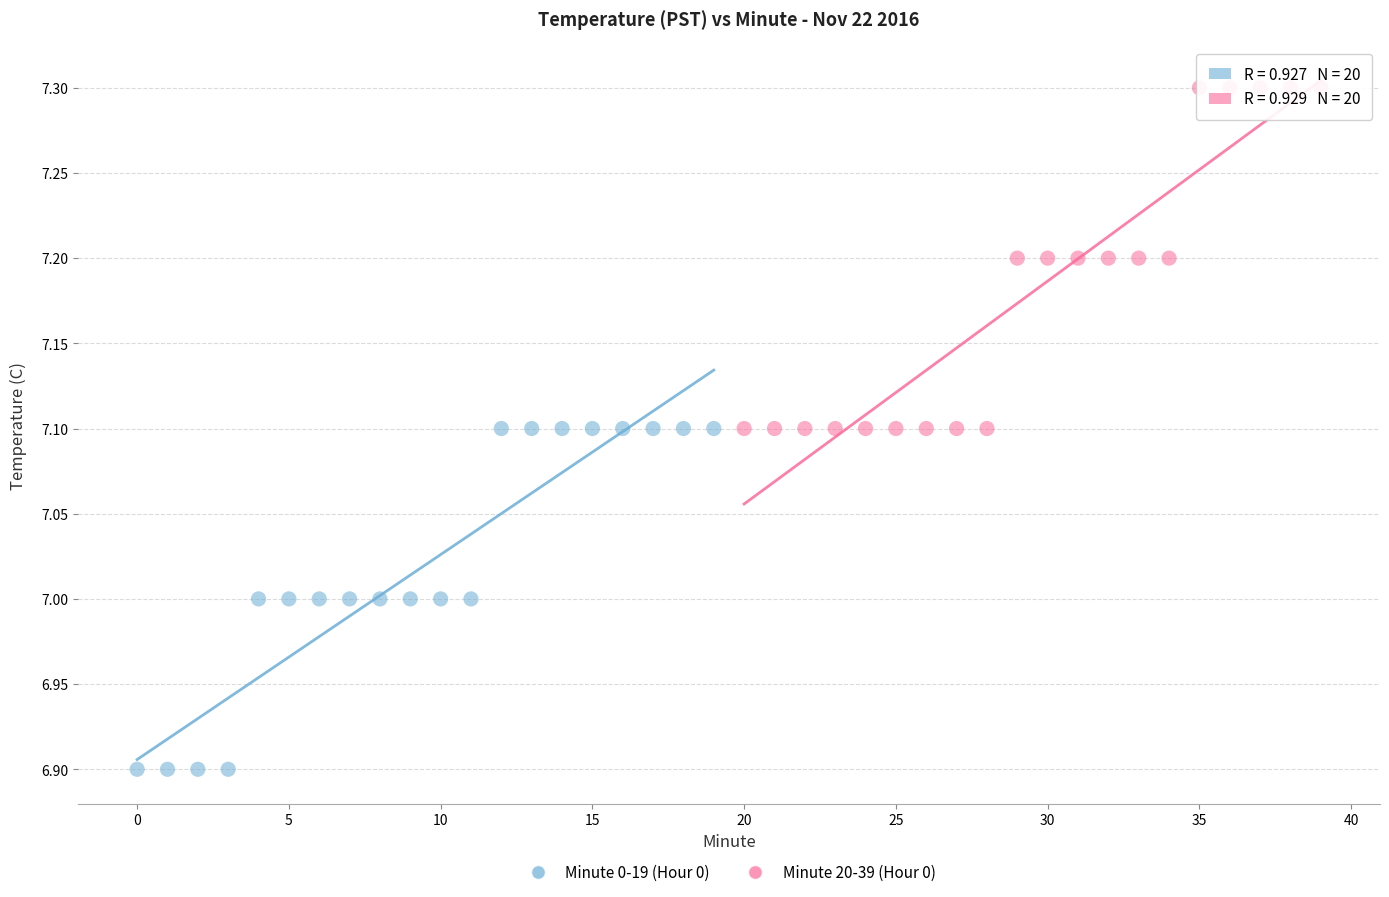

Which series reaches the minimum Y coordinate?

Minute 0-19 (Hour 0)